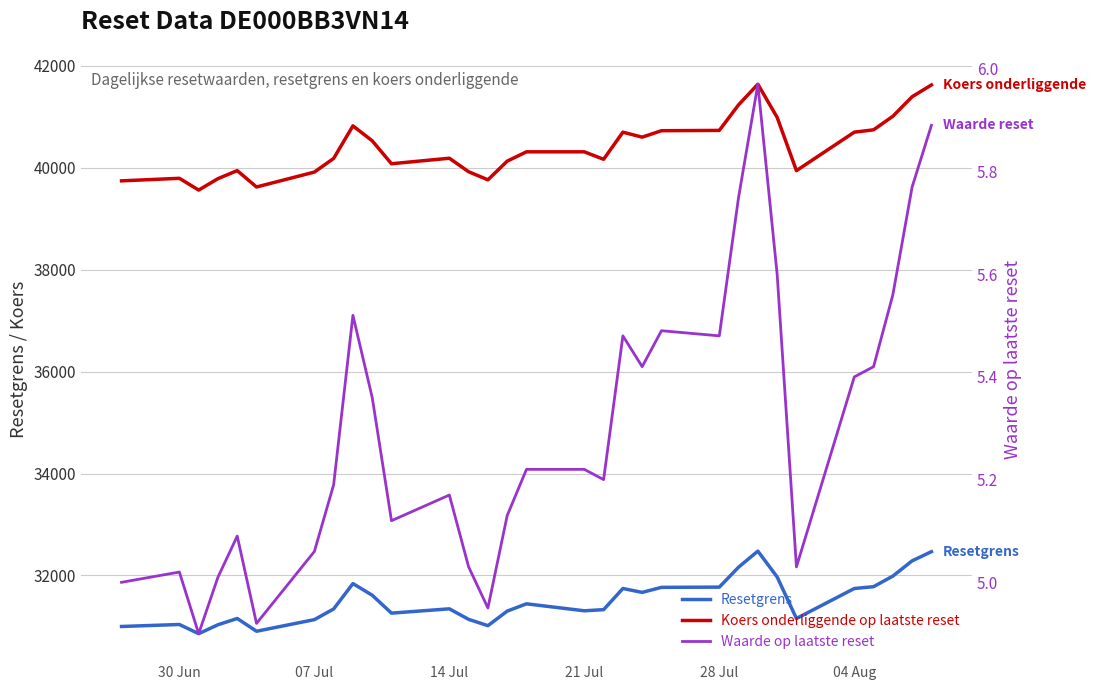

List the series in order of their overall mean, highest first.

Koers onderliggende op laatste reset, Resetgrens, Waarde op laatste reset